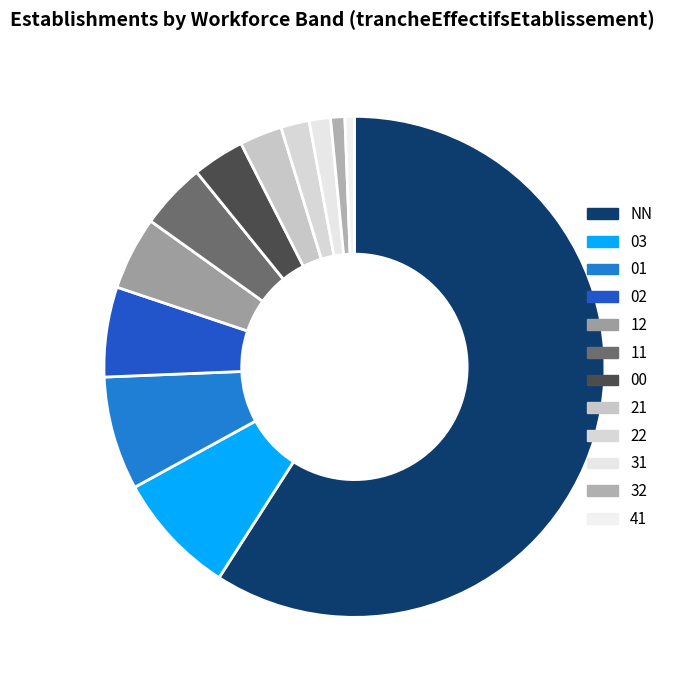

Combined, what portion of the pie is 11 and 02?

10.1%